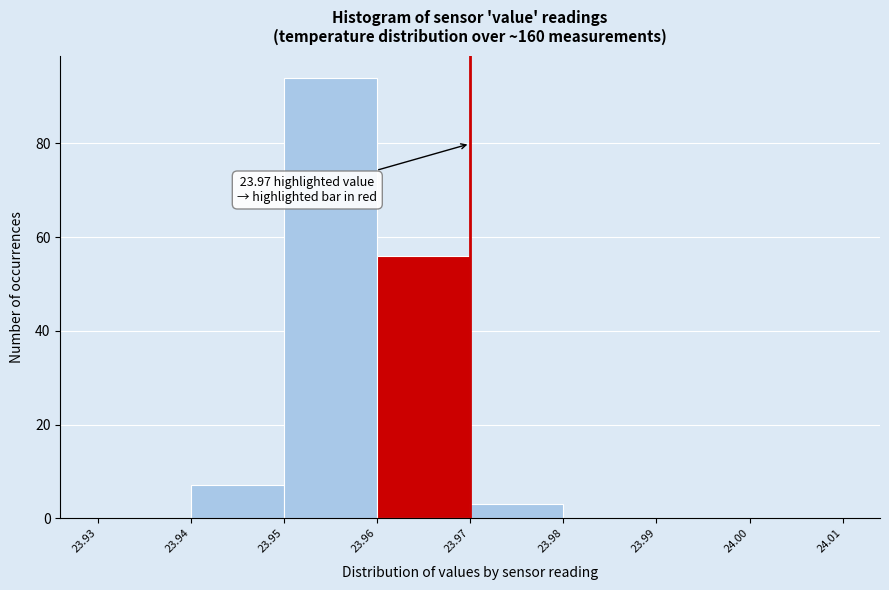

Which range on the x-axis has the tallest bar?

23.95 to 23.96